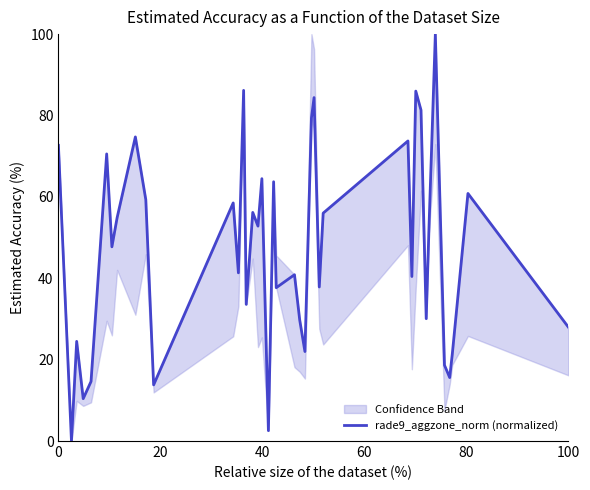

How many lines are shown in the chart?

1